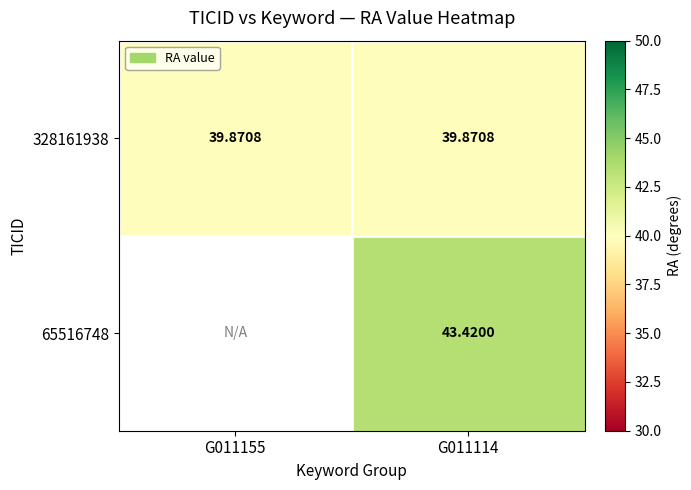

Is the value of 65516748 at G011114 greater than the value of 328161938 at G011114?

Yes